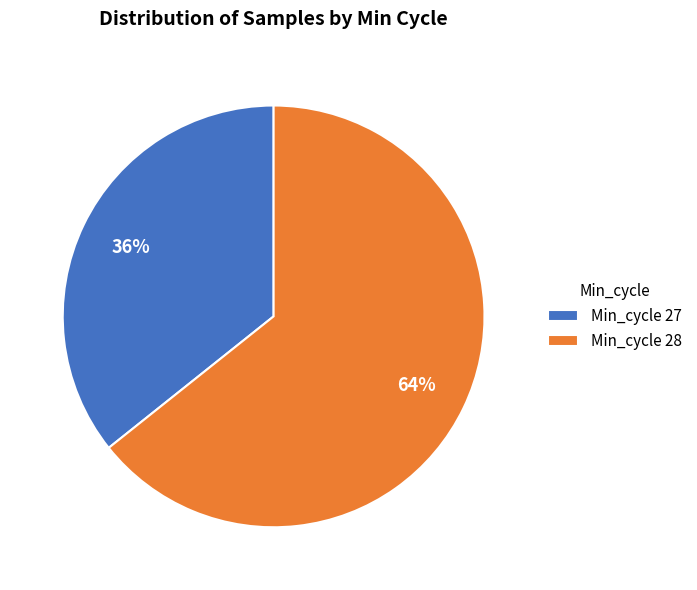

Is there a majority slice in this chart?

Yes